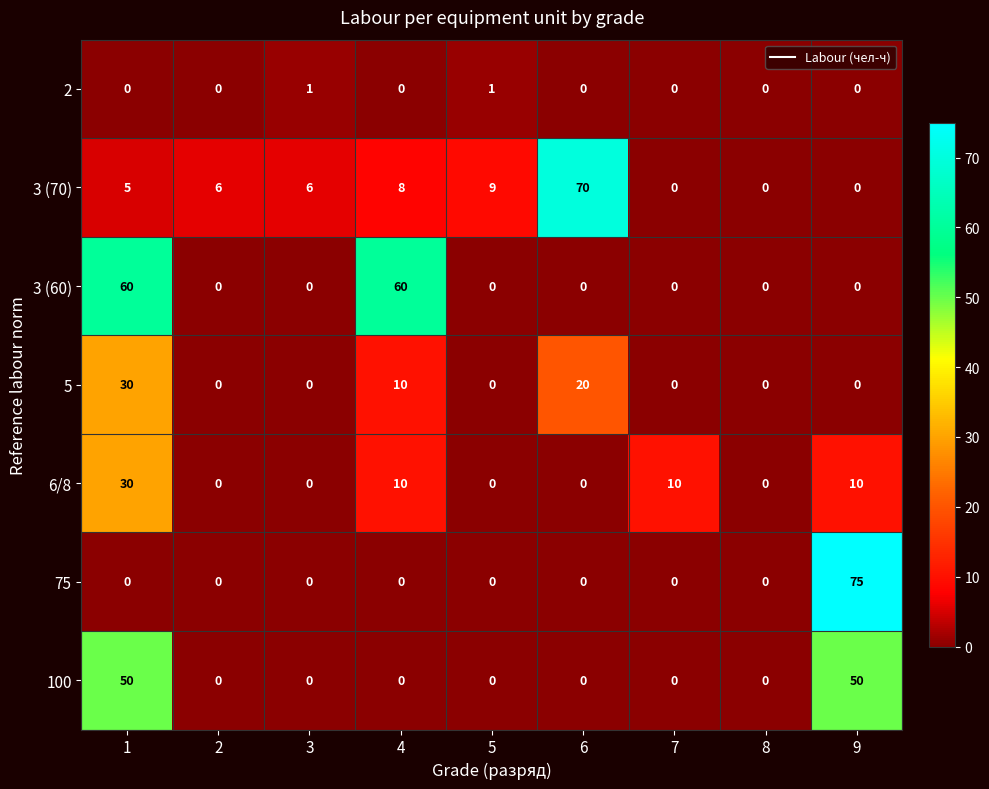

At which category is the sum across all series the highest?

1